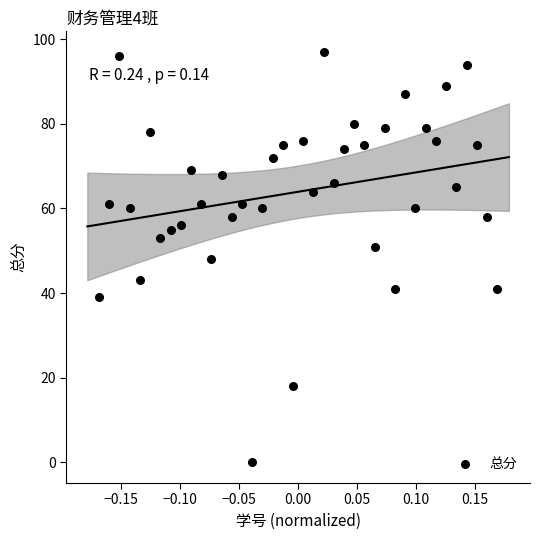

How many data points are displayed?

40